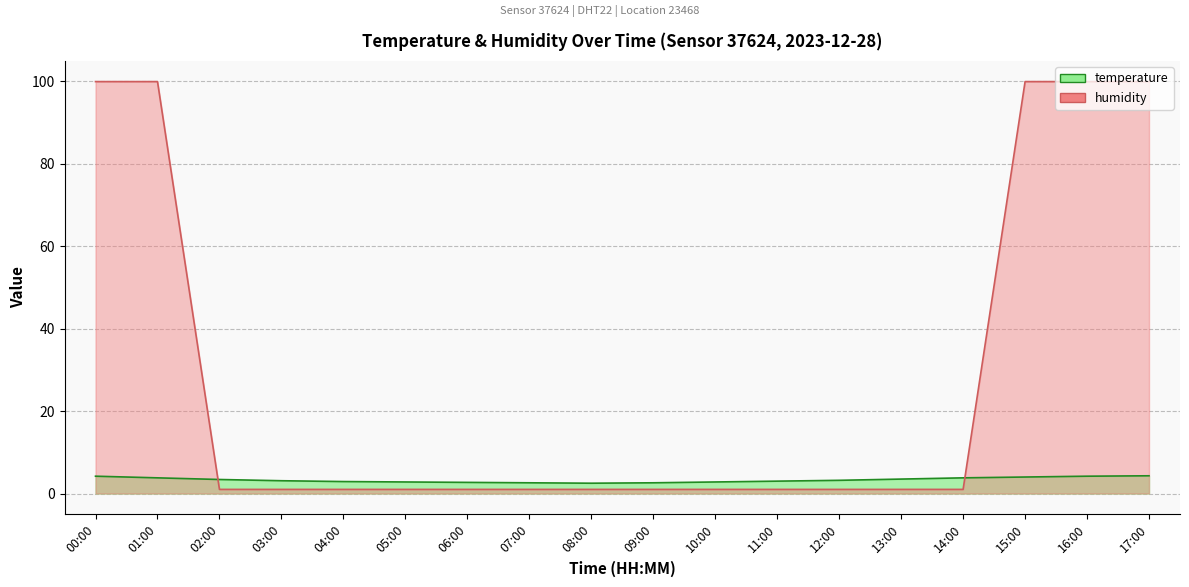

How many times do humidity and temperature cross each other?

2